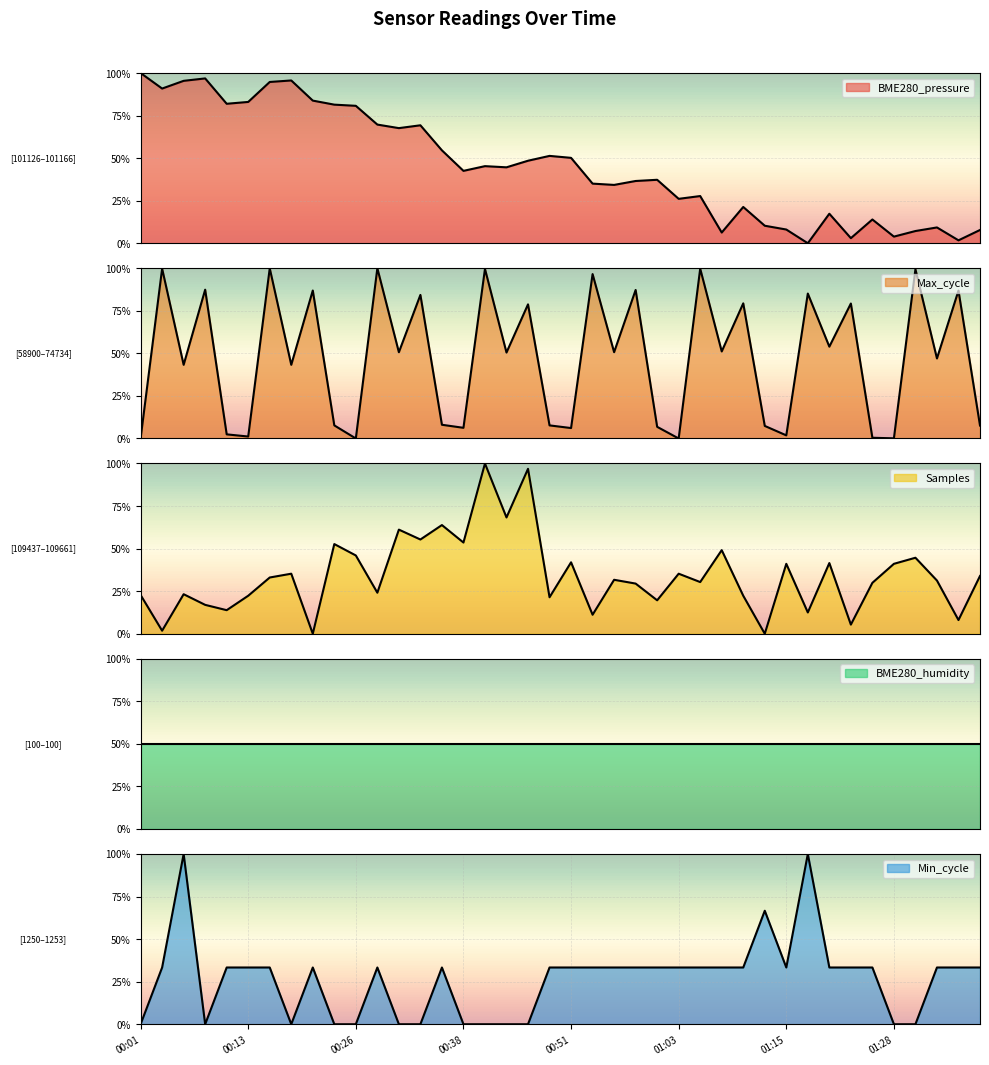

What is the difference between the maximum and minimum values in the Min_cycle series?

100.0